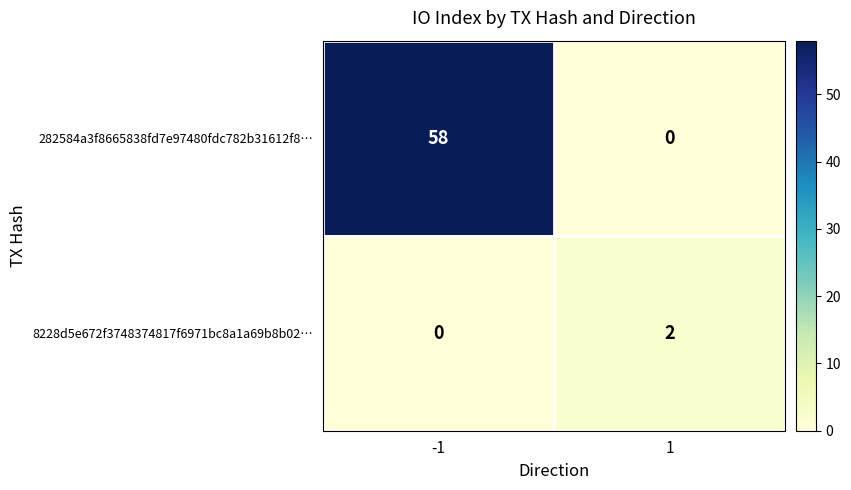

Reading right to left, transcribe all the data shown in this chart.

282584a3f8665838fd7e97480fdc782b31612f8…: 1=0	-1=58
8228d5e672f3748374817f6971bc8a1a69b8b02…: 1=2	-1=0